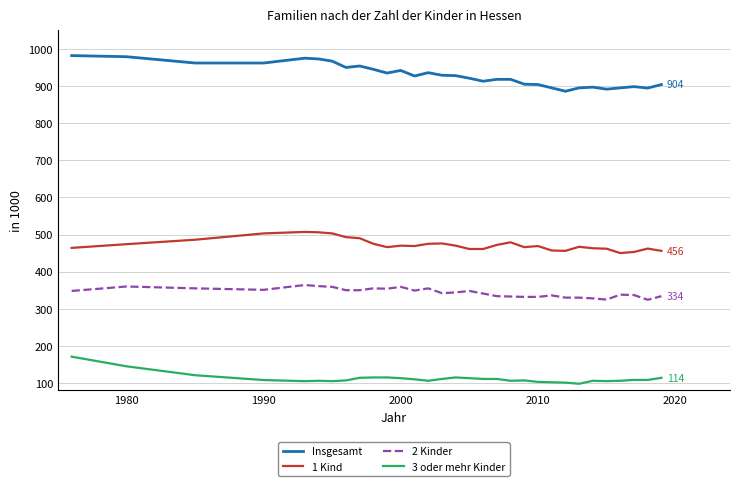

Rank the series by their average value, from highest to lowest.

Insgesamt, 1 Kind, 2 Kinder, 3 oder mehr Kinder